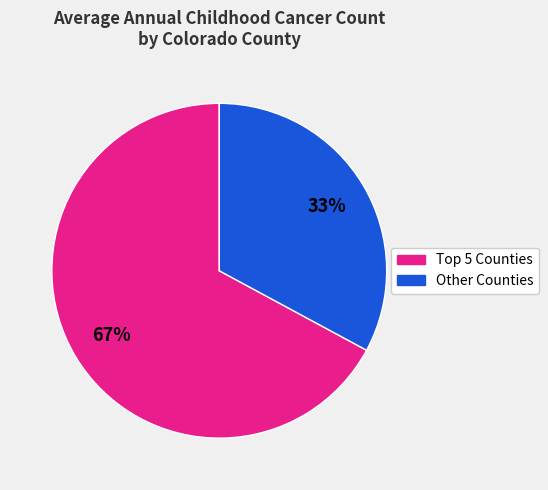

Does any single category account for the majority?

Yes